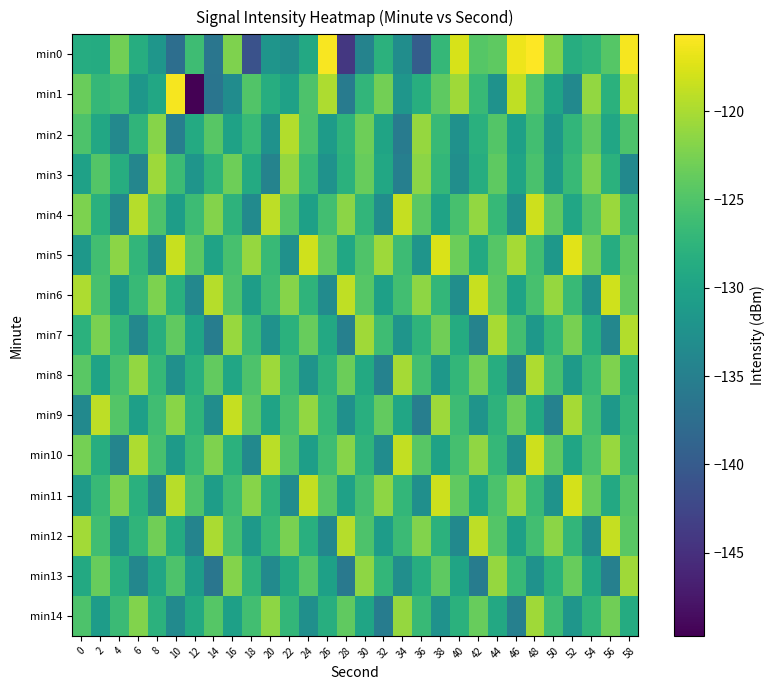

Count the number of data series in this chart.

15